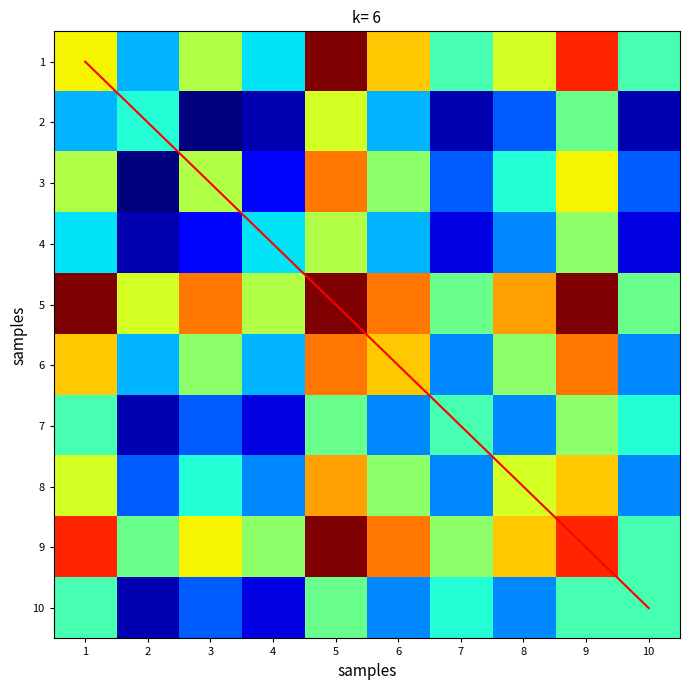

How many values in the 7 series are below 11?

5